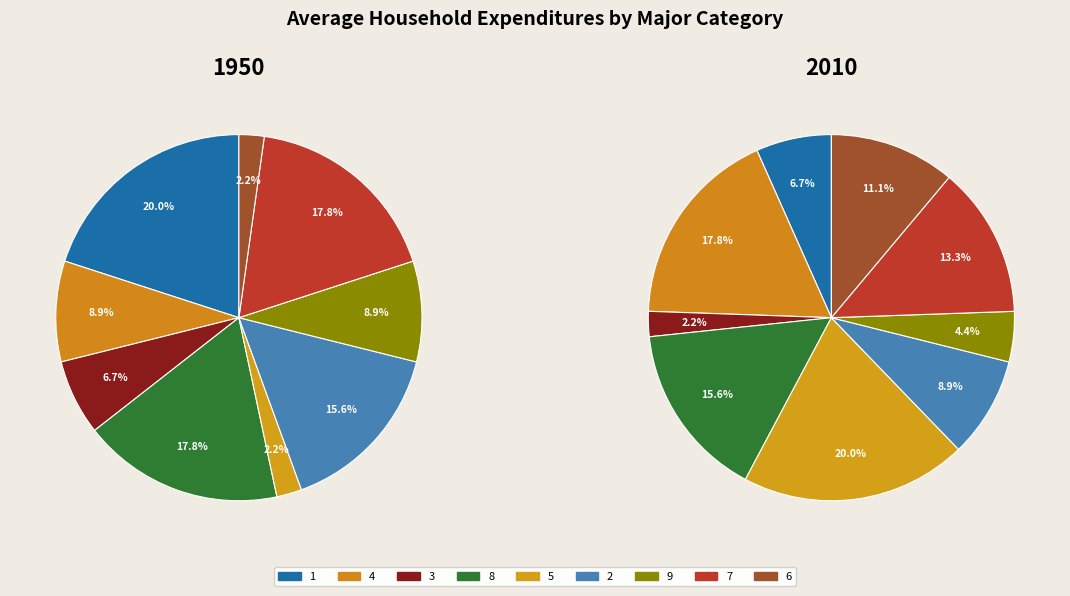

What is the change in value from 3 to 2?

+4